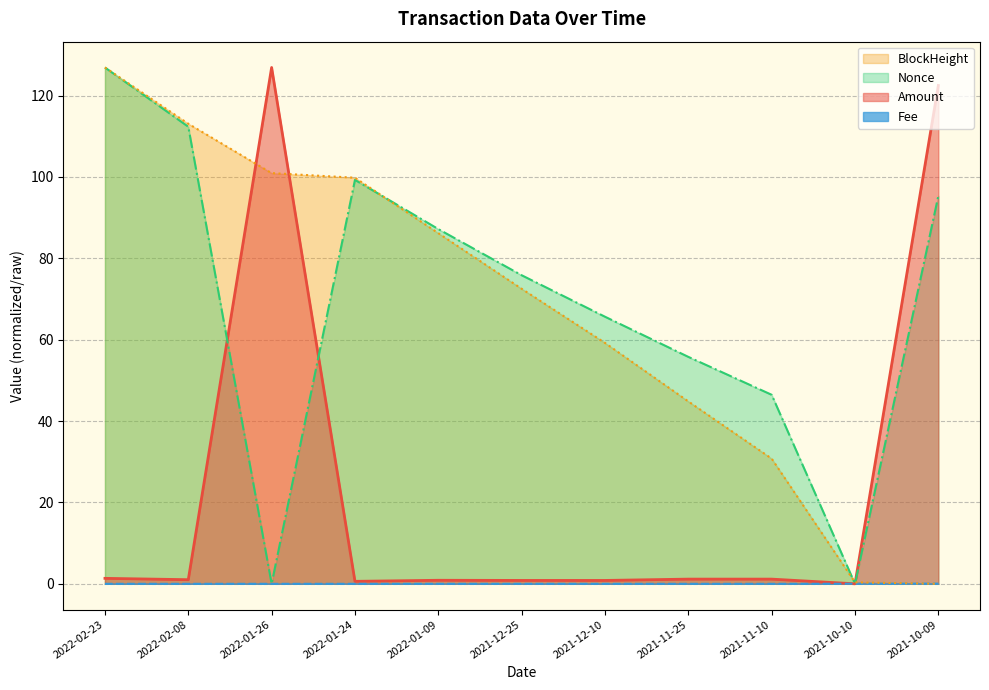

True or false: Amount has a value of 1.3 at 2022-02-23.

True